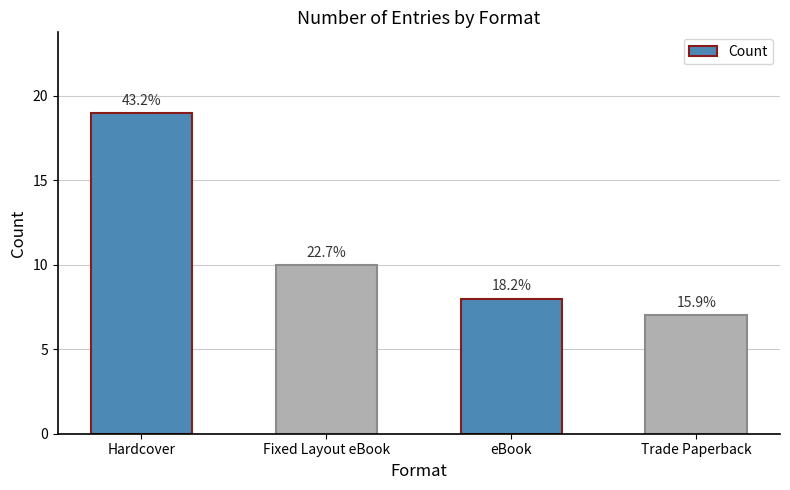

Does the chart contain any negative values?

No